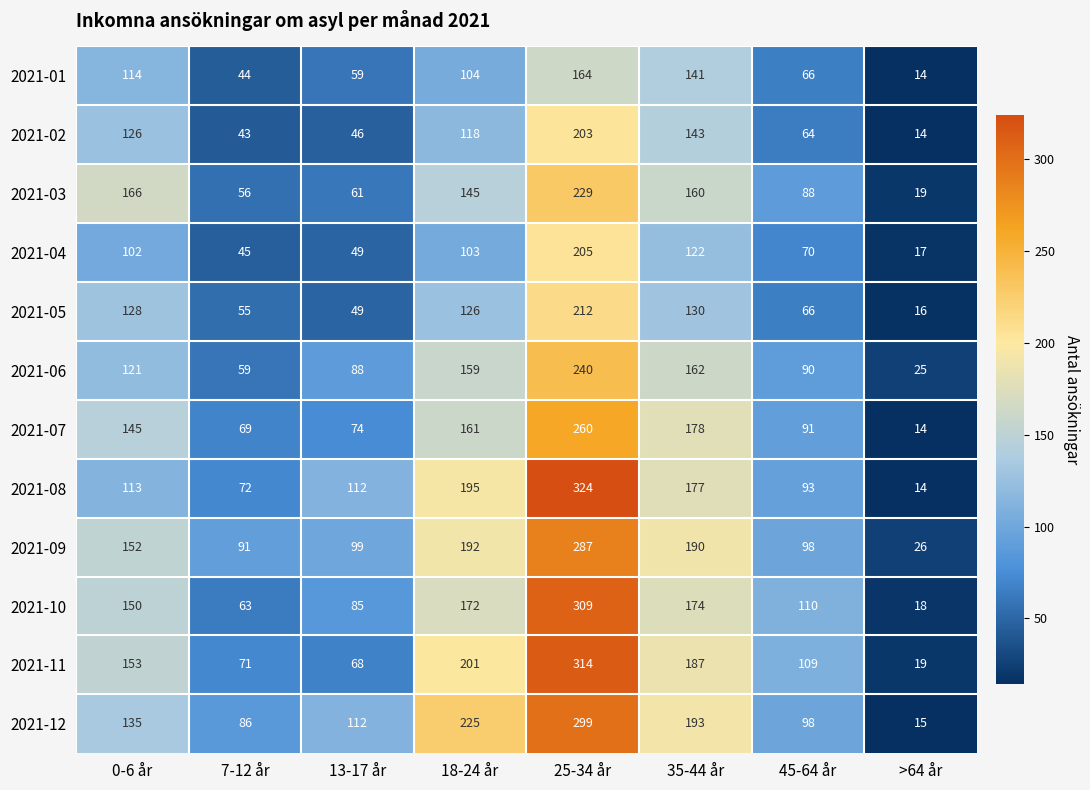

Which label corresponds to the largest value in the chart?

25-34 år